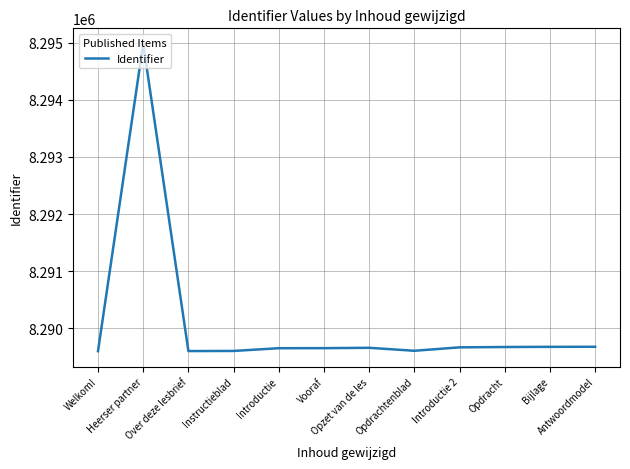

Where does the data first go above 8289657?

Heerser partner